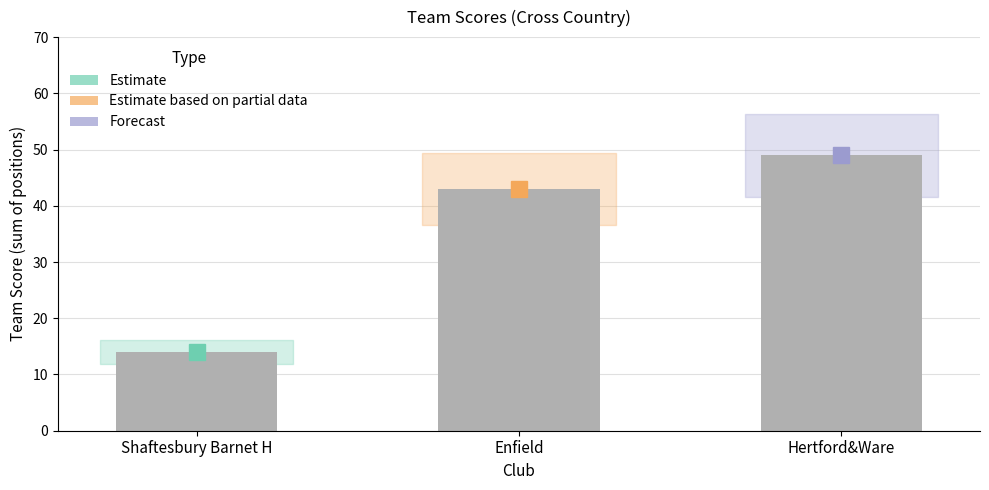

What is the value of the 3rd bar from the left?

49